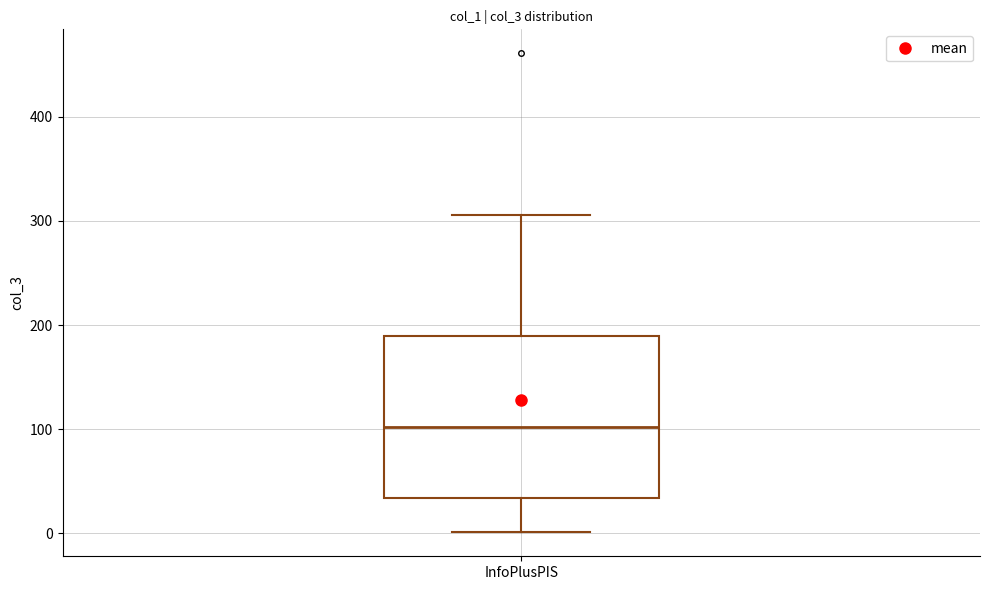

Where does the lower whisker of the box for InfoPlusPIS end on the y-axis? The values are not printed on the chart, so give them approximately, as read against the axis.

0